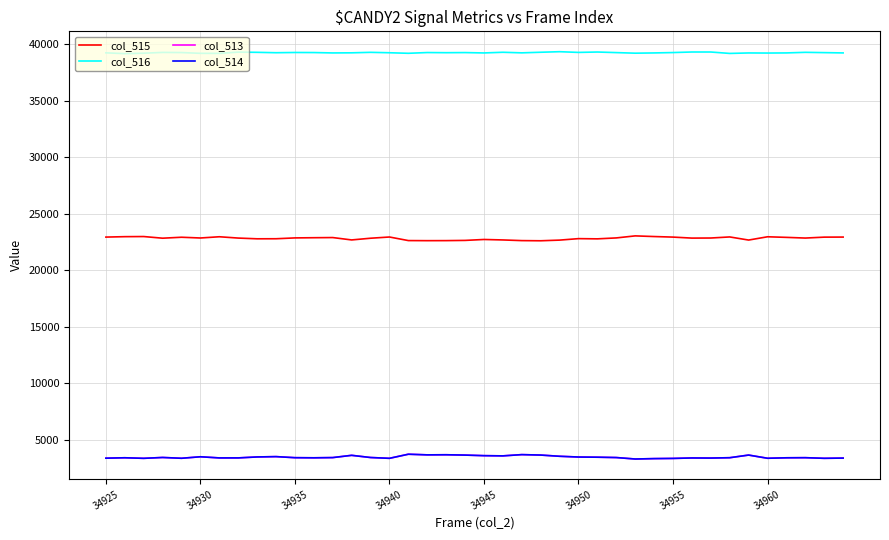

What is the lowest value of the col_515 series?

22605